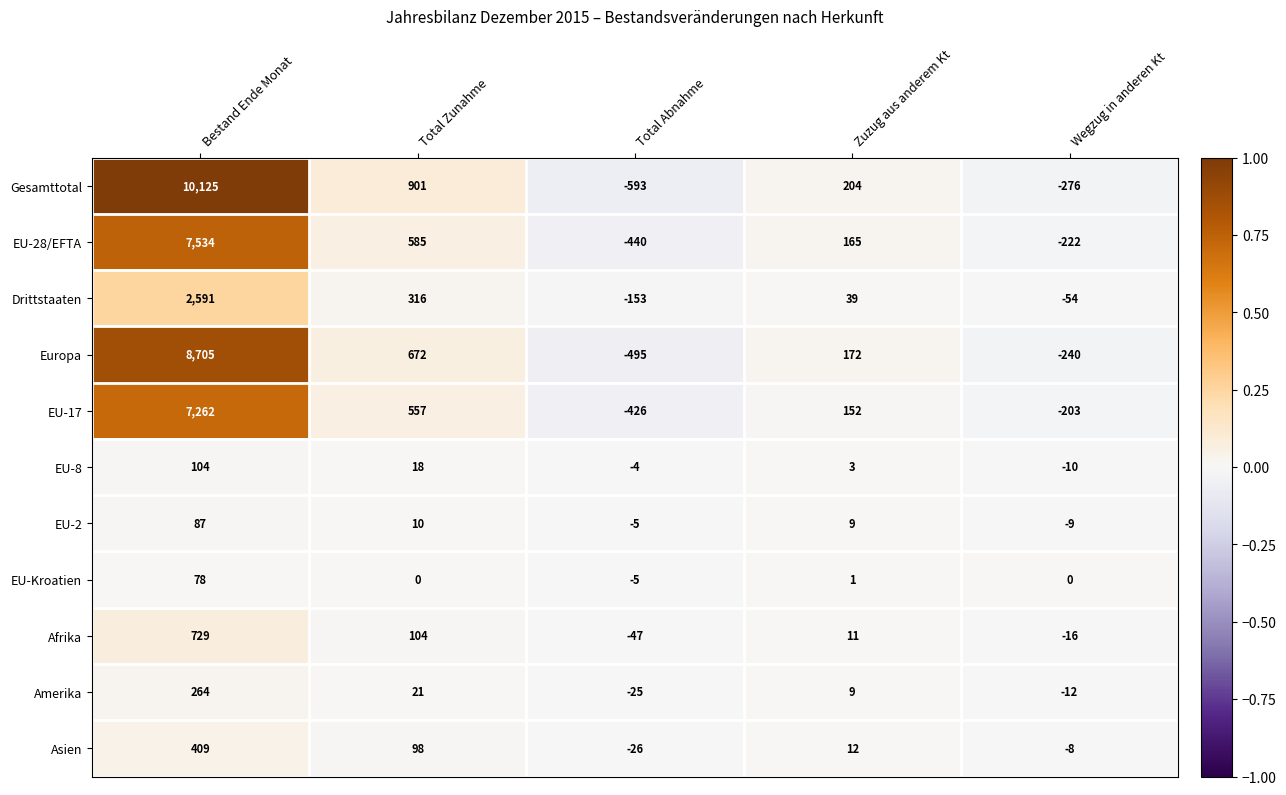

Count the number of categories in the chart.

5